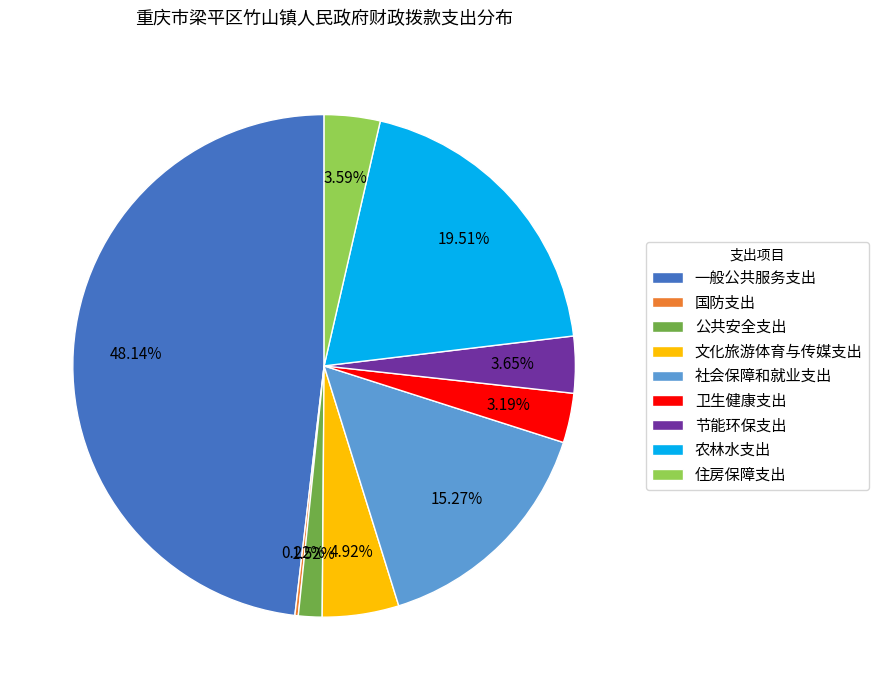

True or false: 节能环保支出 accounts for 4% of the total.

True